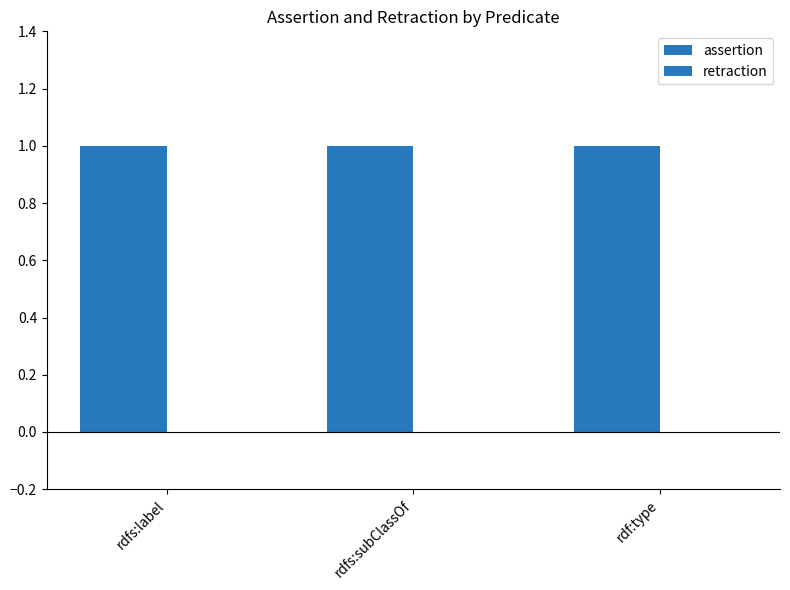

Rank the series by their average value, from lowest to highest.

retraction, assertion